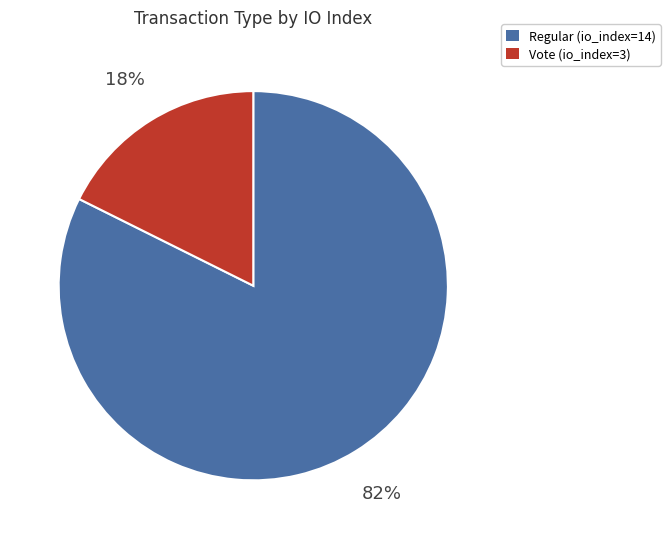

What is the largest slice in the pie chart?

Regular (io_index=14)